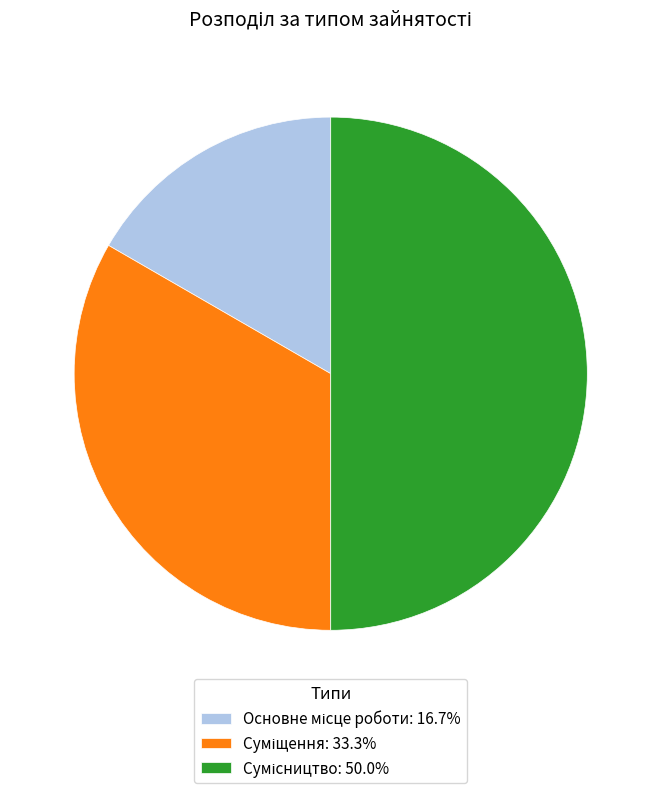

Which category has the smallest portion of the pie?

Основне місце роботи